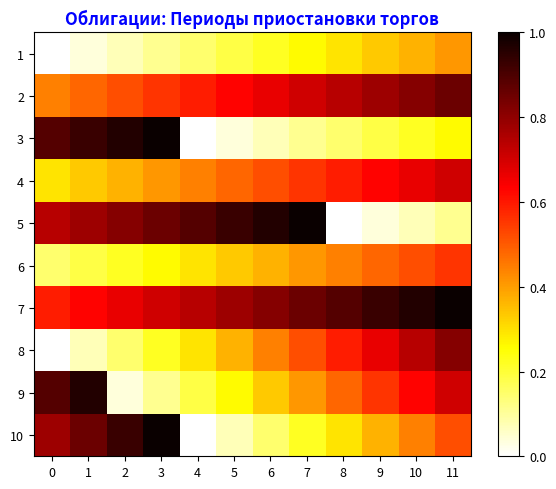

Which series has the widest spread of values?

3